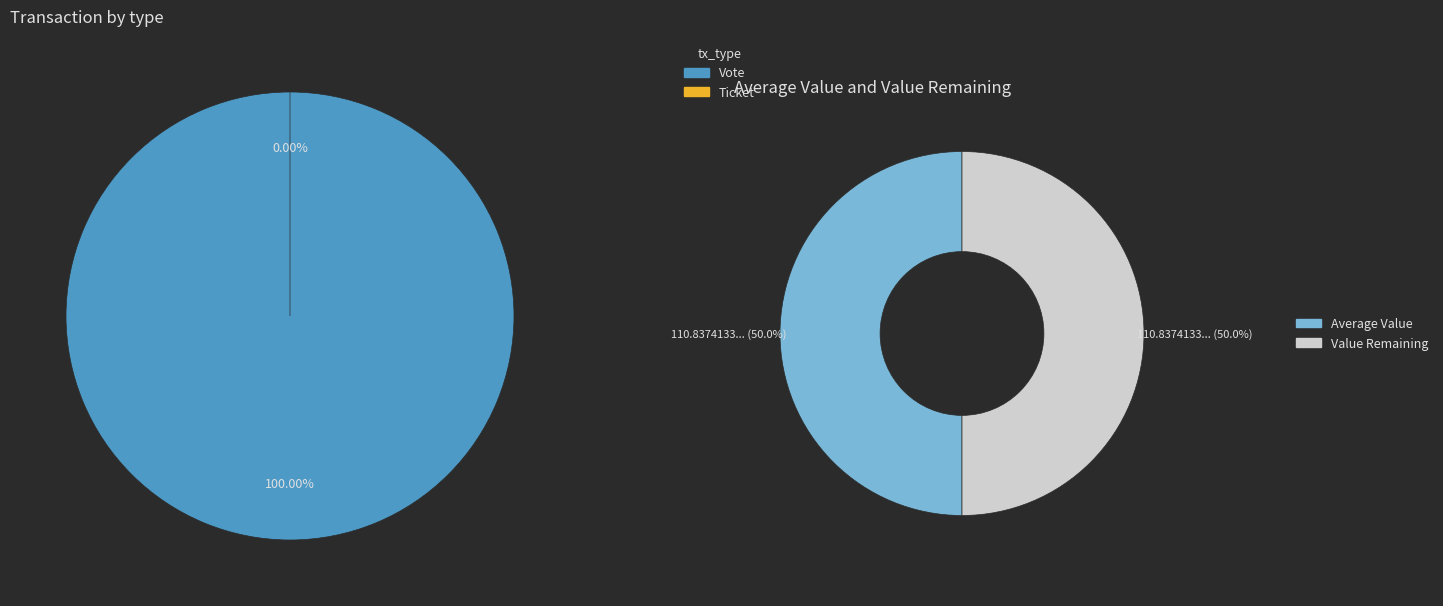

To the nearest percent, what portion does Vote represent?

100%